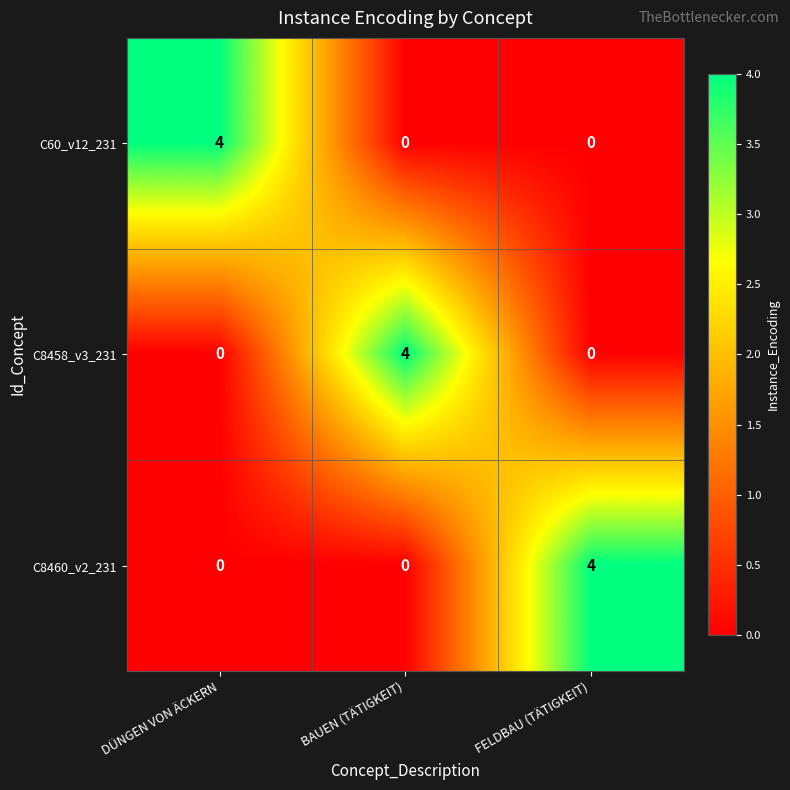

What is the highest value of the C8460_v2_231 series?

4